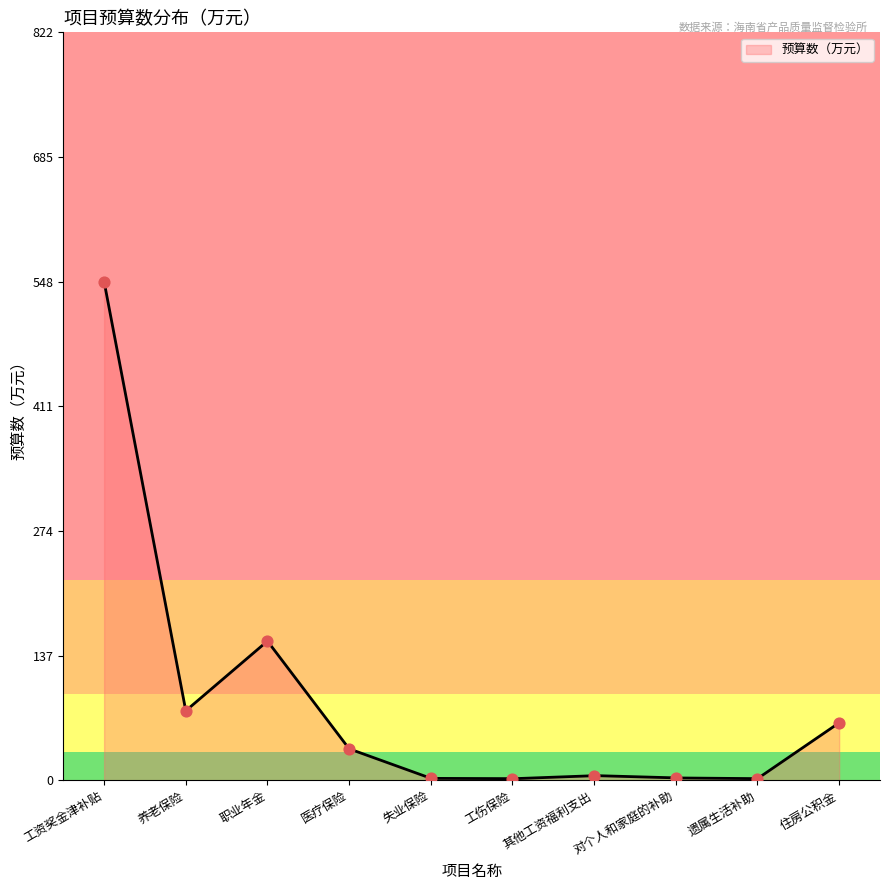

What is the ratio of the value at 工资奖金津补贴 to the value at 养老保险?

7.2